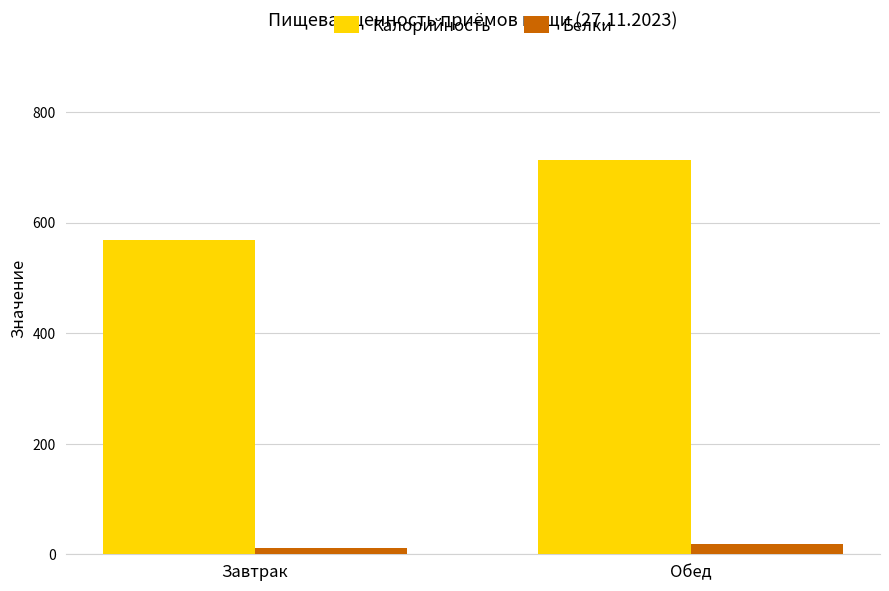

What is the sum of the Белки values at Обед and Завтрак?

29.9